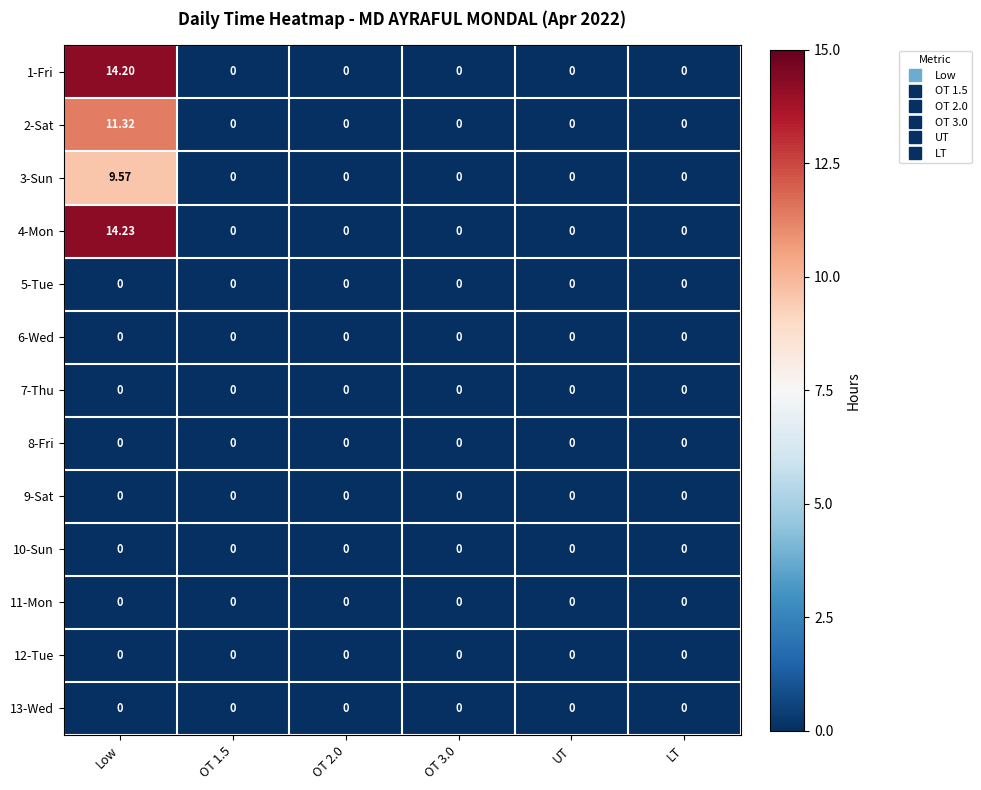

At which category is the sum across all series the highest?

Low